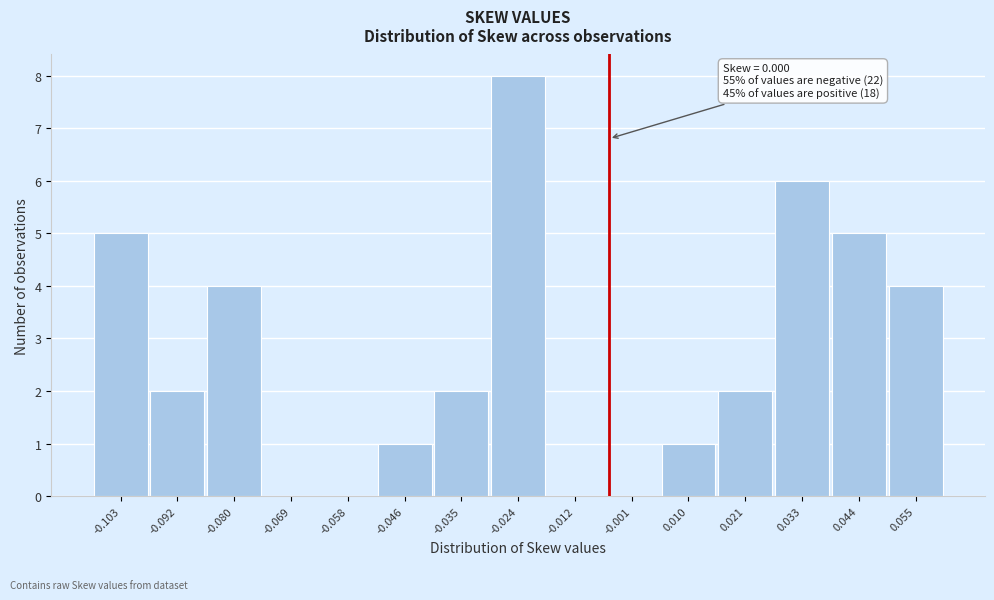

Reading right to left, extract all data points from this chart.

0.055=4	0.044=5	0.033=6	0.021=2	0.010=1	-0.001=0	-0.012=0	-0.024=8	-0.035=2	-0.046=1	-0.058=0	-0.069=0	-0.080=4	-0.092=2	-0.103=5